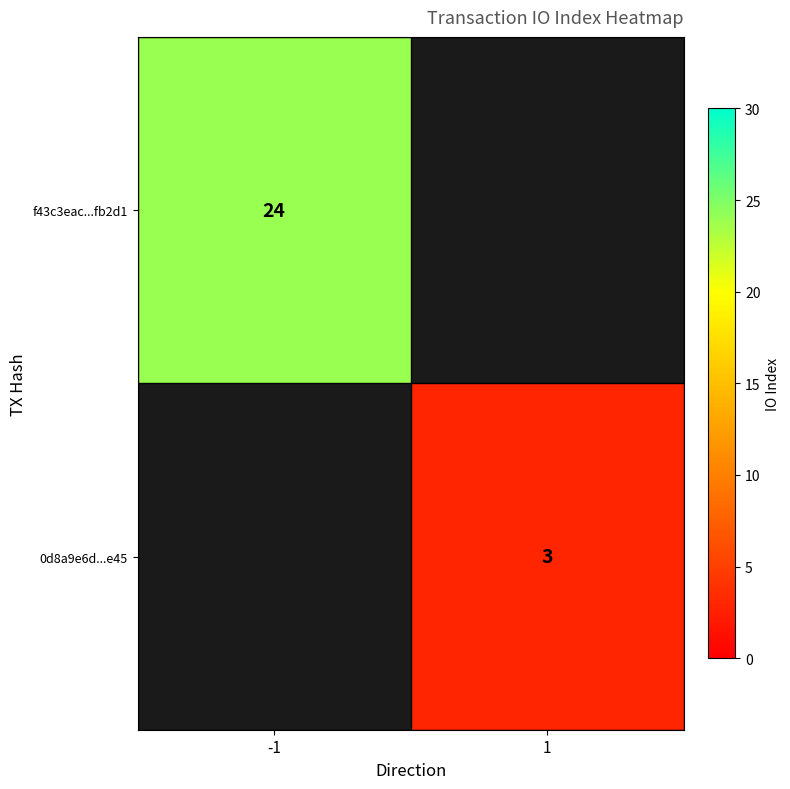

The 0d8a9e6d...e45 series shows 3 at 1. True or false?

True